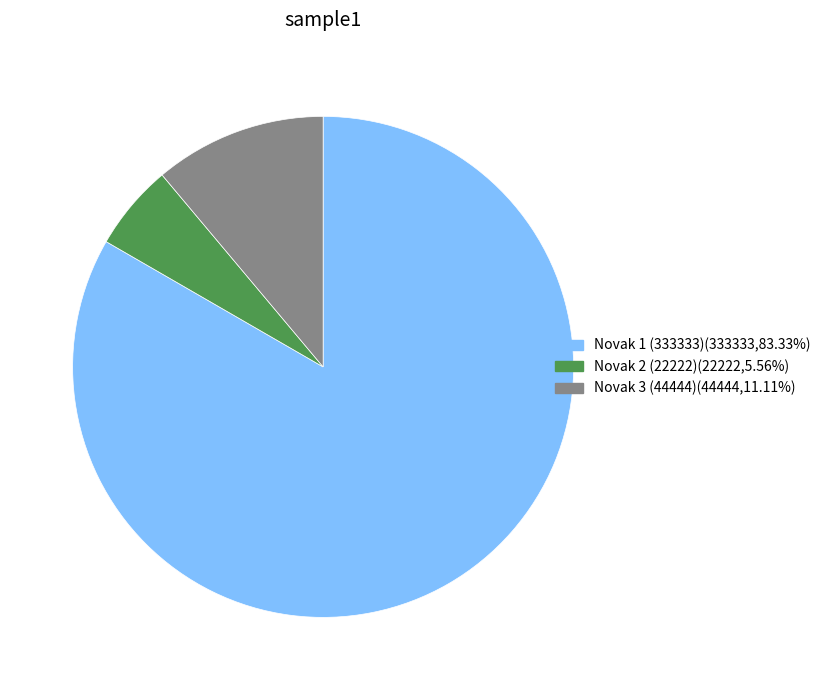

True or false: Novak 2 (22222) accounts for 1% of the total.

False